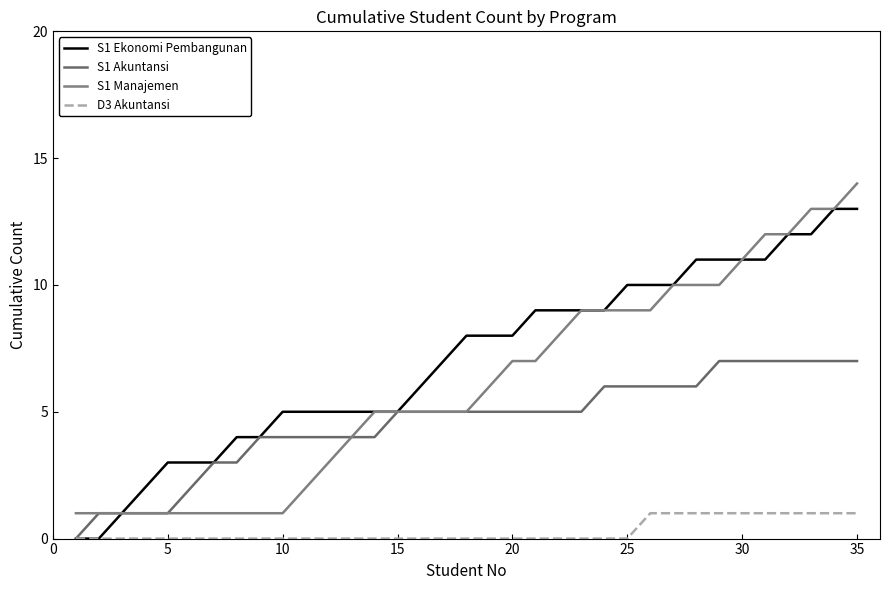

Which series has the largest total across all categories?

S1 Ekonomi Pembangunan